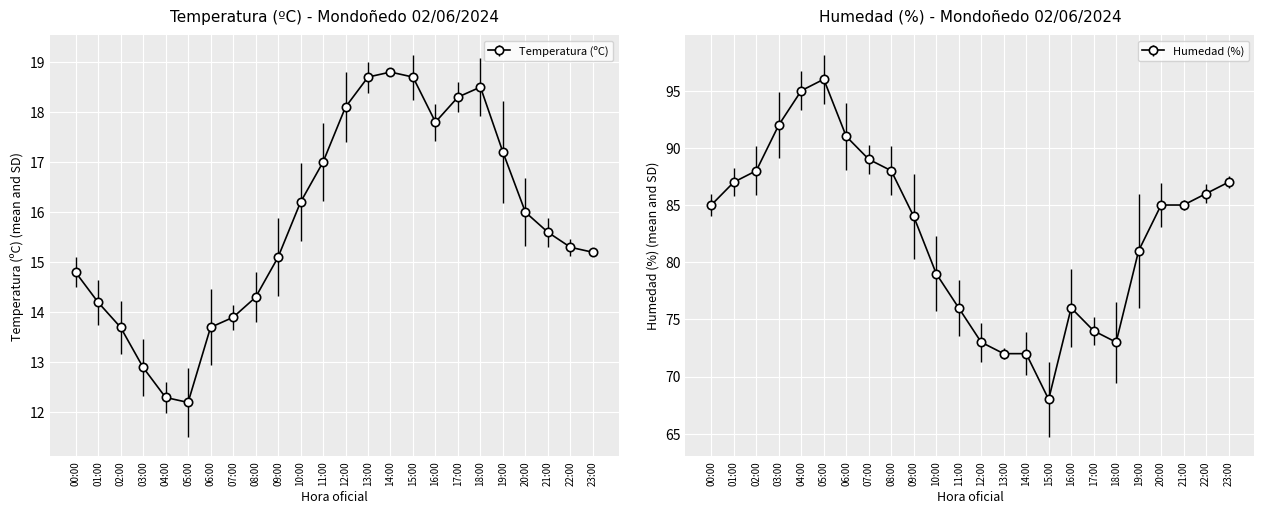

How many values in the Temperatura (ºC) series exceed 15?

15